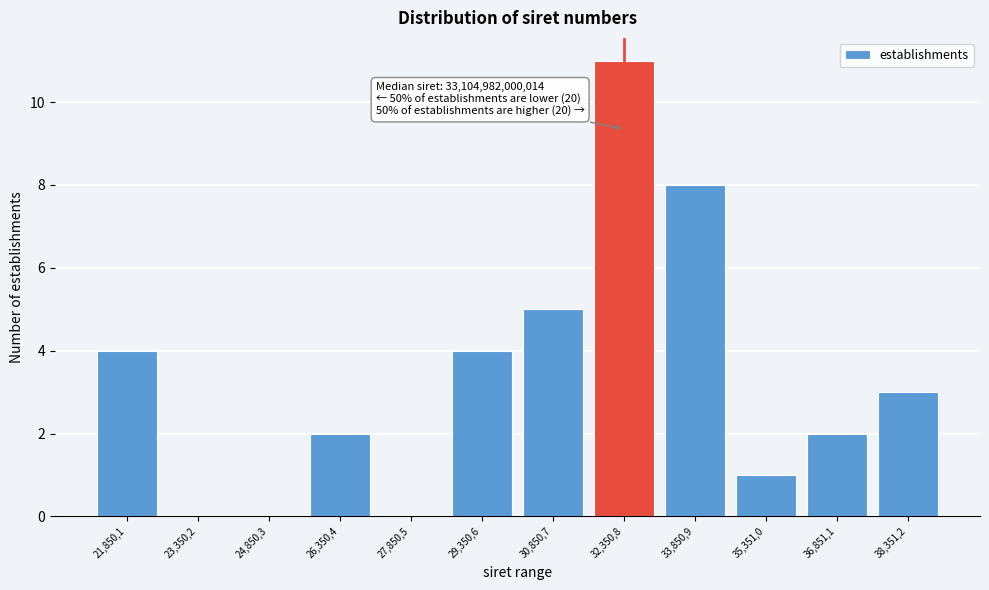

Reading left to right, list all the values displayed in this chart.

21,850,1=4	23,350,2=0	24,850,3=0	26,350,4=2	27,850,5=0	29,350,6=4	30,850,7=5	32,350,8=11	33,850,9=8	35,351,0=1	36,851,1=2	38,351,2=3